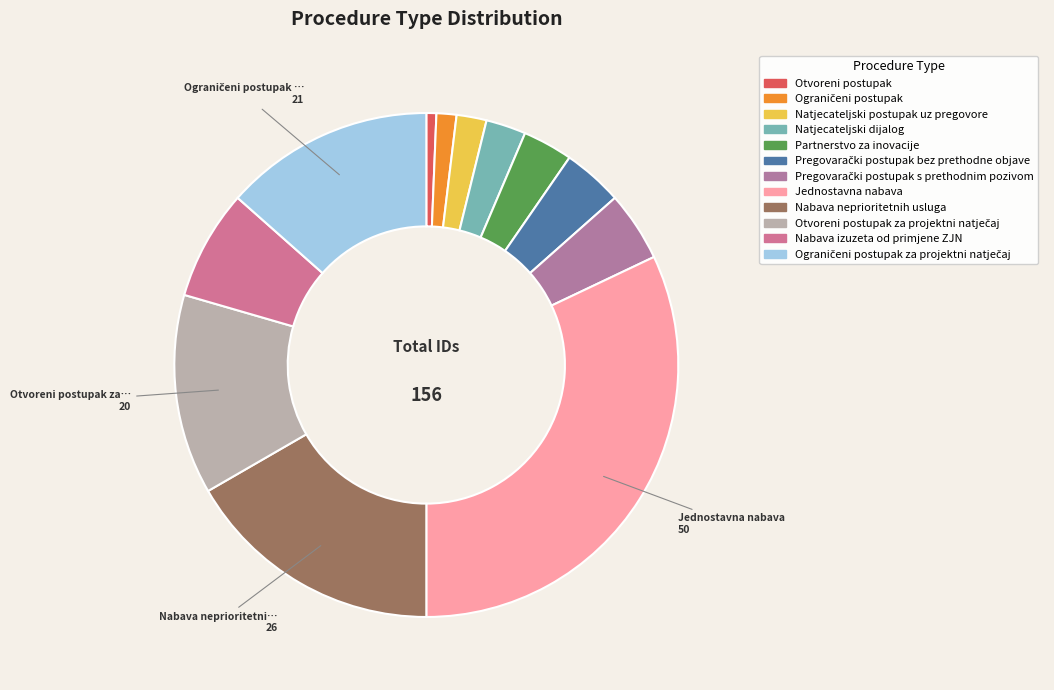

Is there a majority slice in this chart?

No